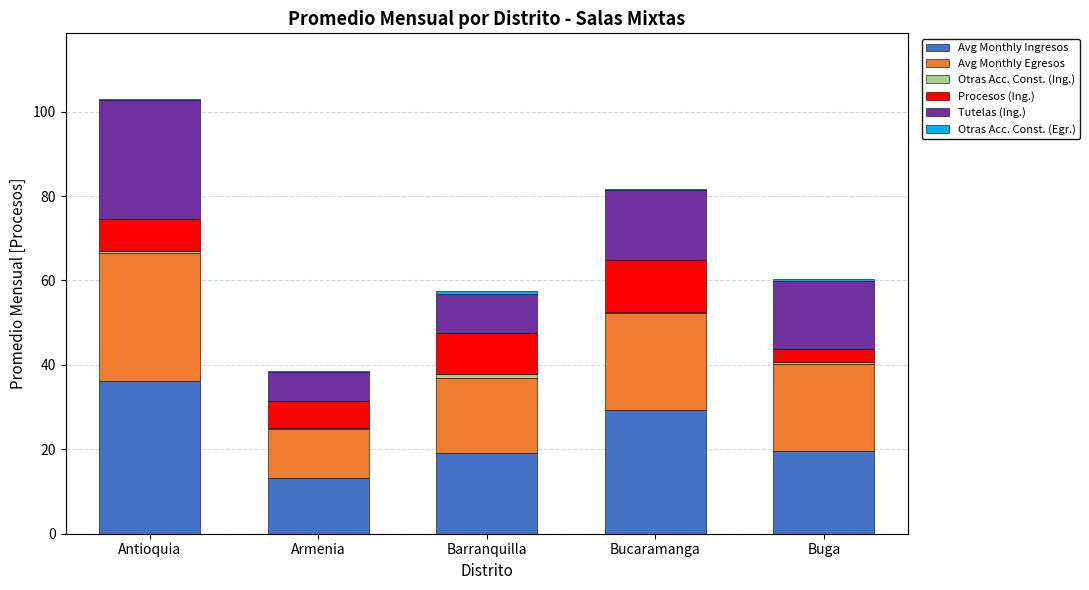

True or false: Avg Monthly Ingresos has a value of 19.7 at Buga.

True